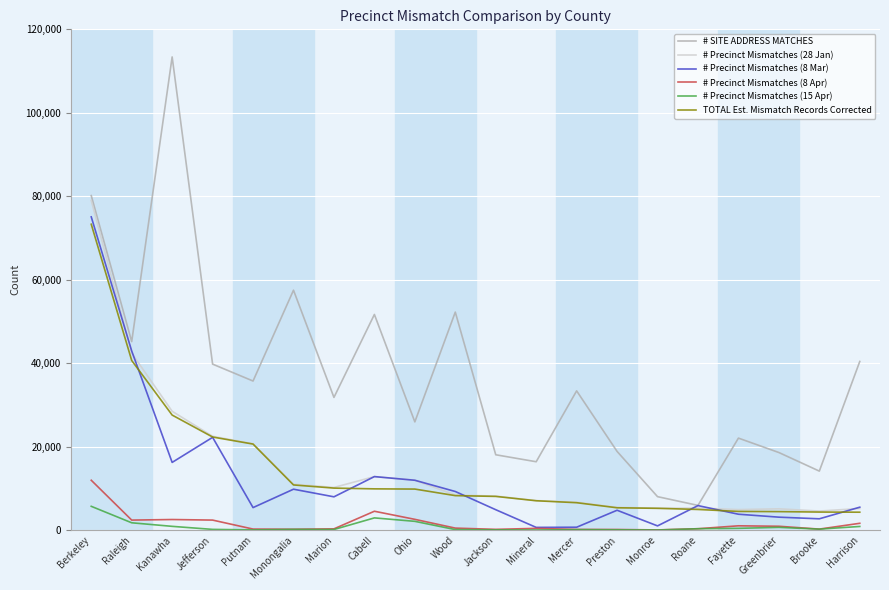

True or false: TOTAL Est. Mismatch Records Corrected and # Precinct Mismatches (15 Apr) intersect in this chart.

False